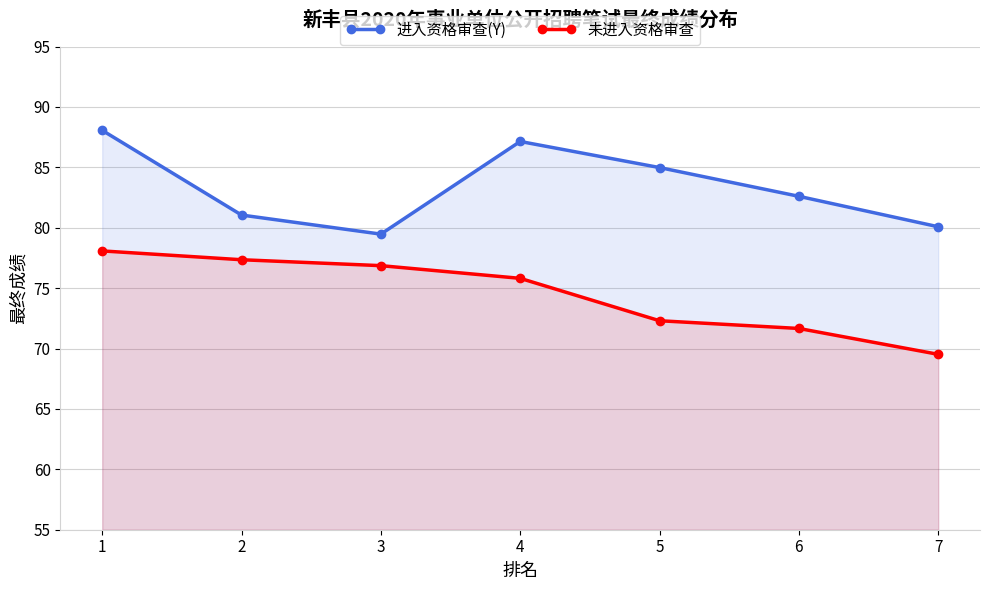

Which label corresponds to the largest value in the chart?

1